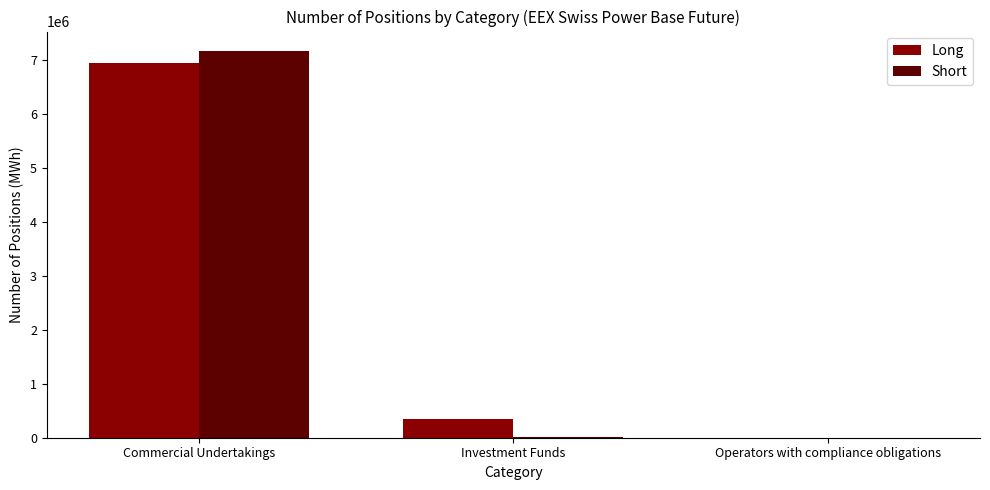

What is the sum of all Long values?

7292022